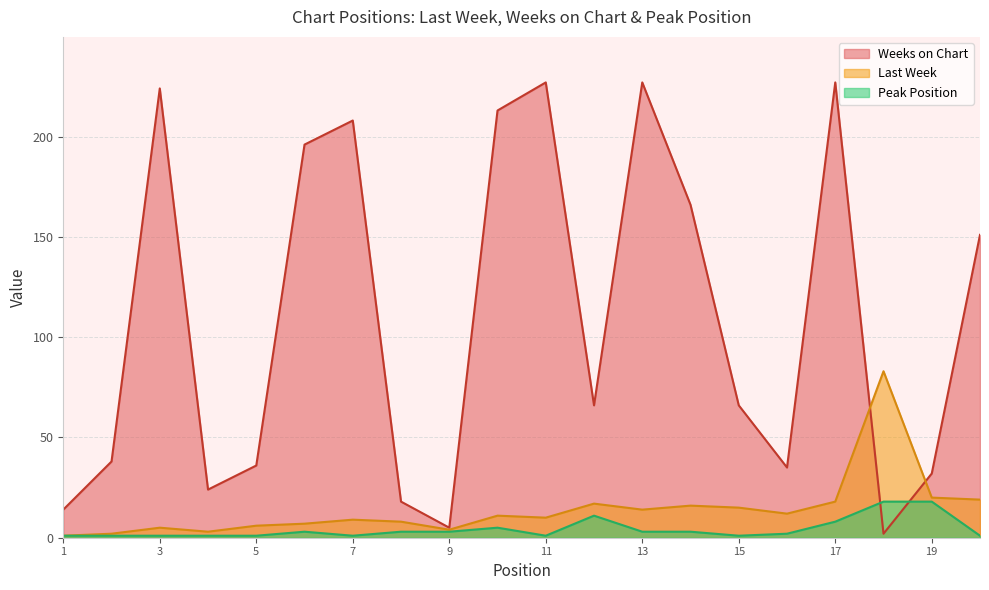

What is the value of the Peak Position point at the 16th from the left?

2